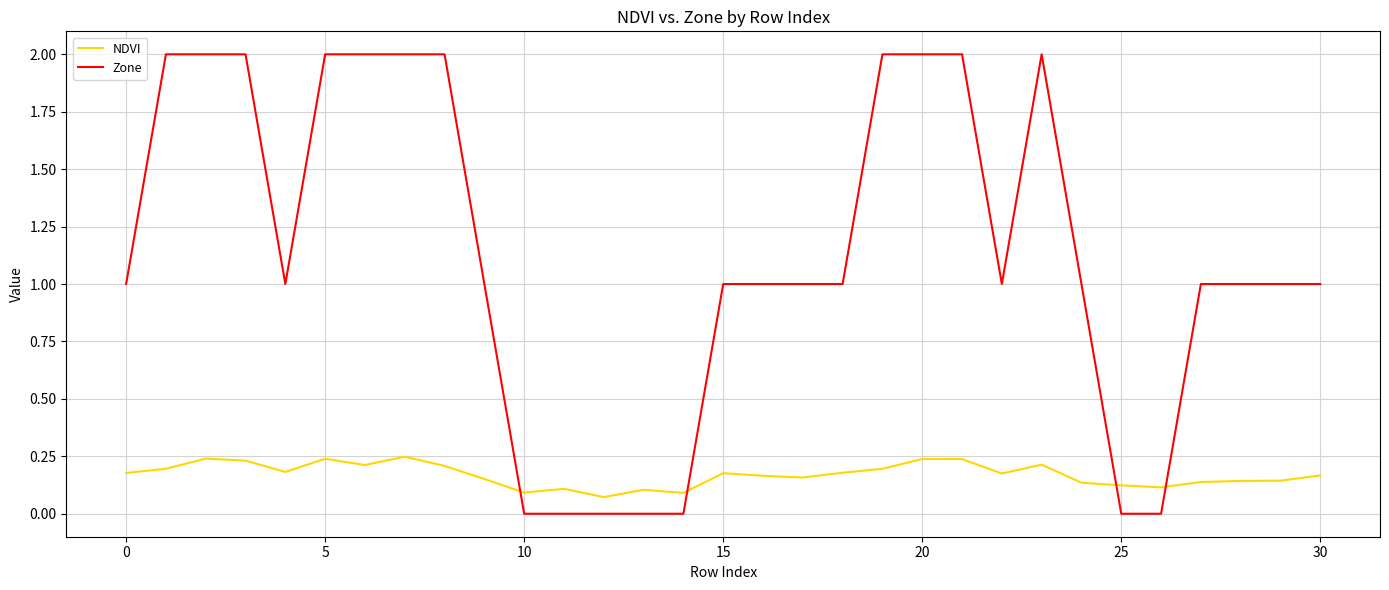

How many times do NDVI and Zone cross each other?

4